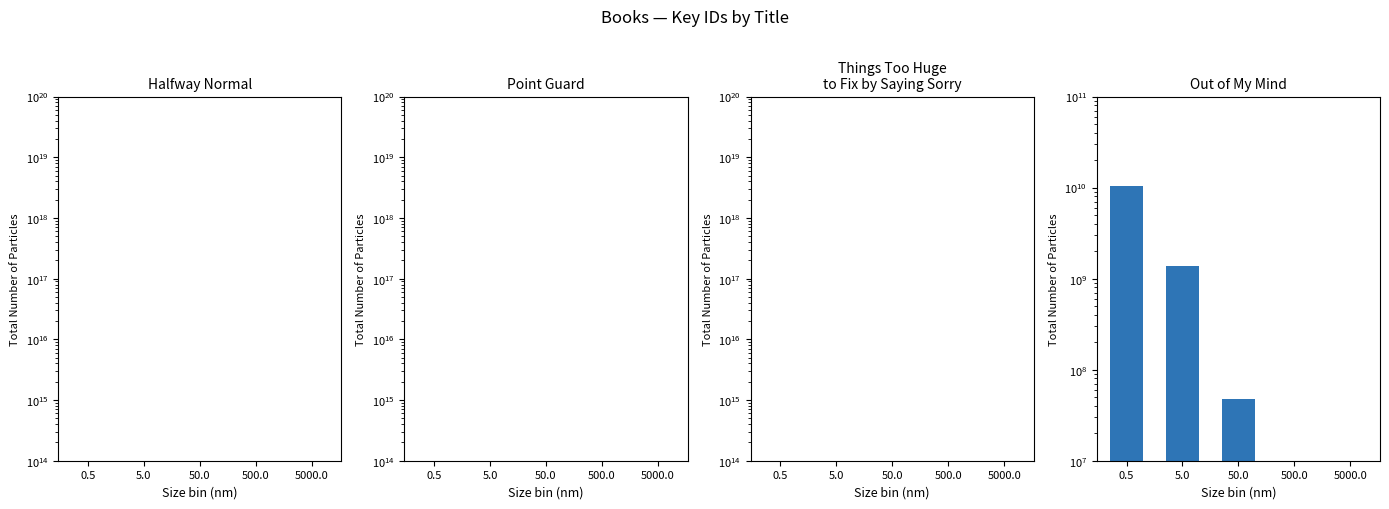

List the series in order of their peak value, highest first.

Out of My Mind, Halfway Normal, Things Too Huge
to Fix by Saying Sorry, Point Guard